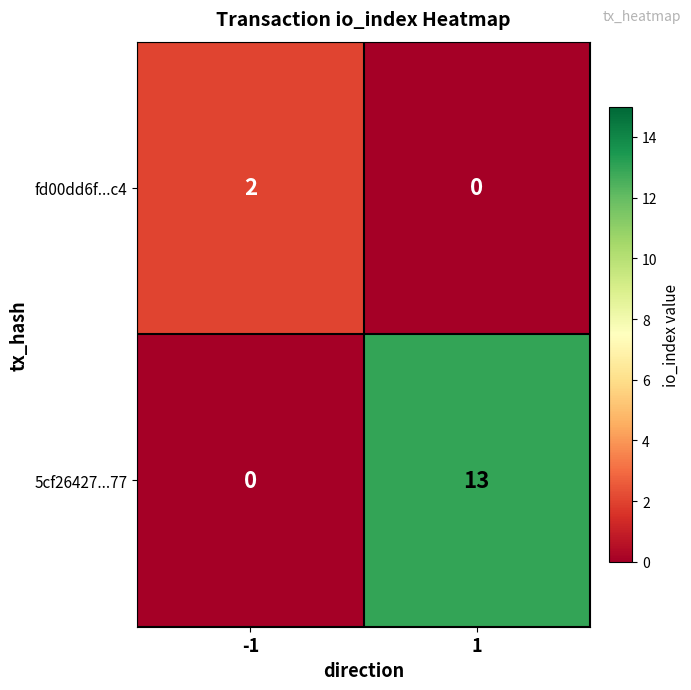

At 1, list the series in order from largest to smallest.

5cf26427...77, fd00dd6f...c4